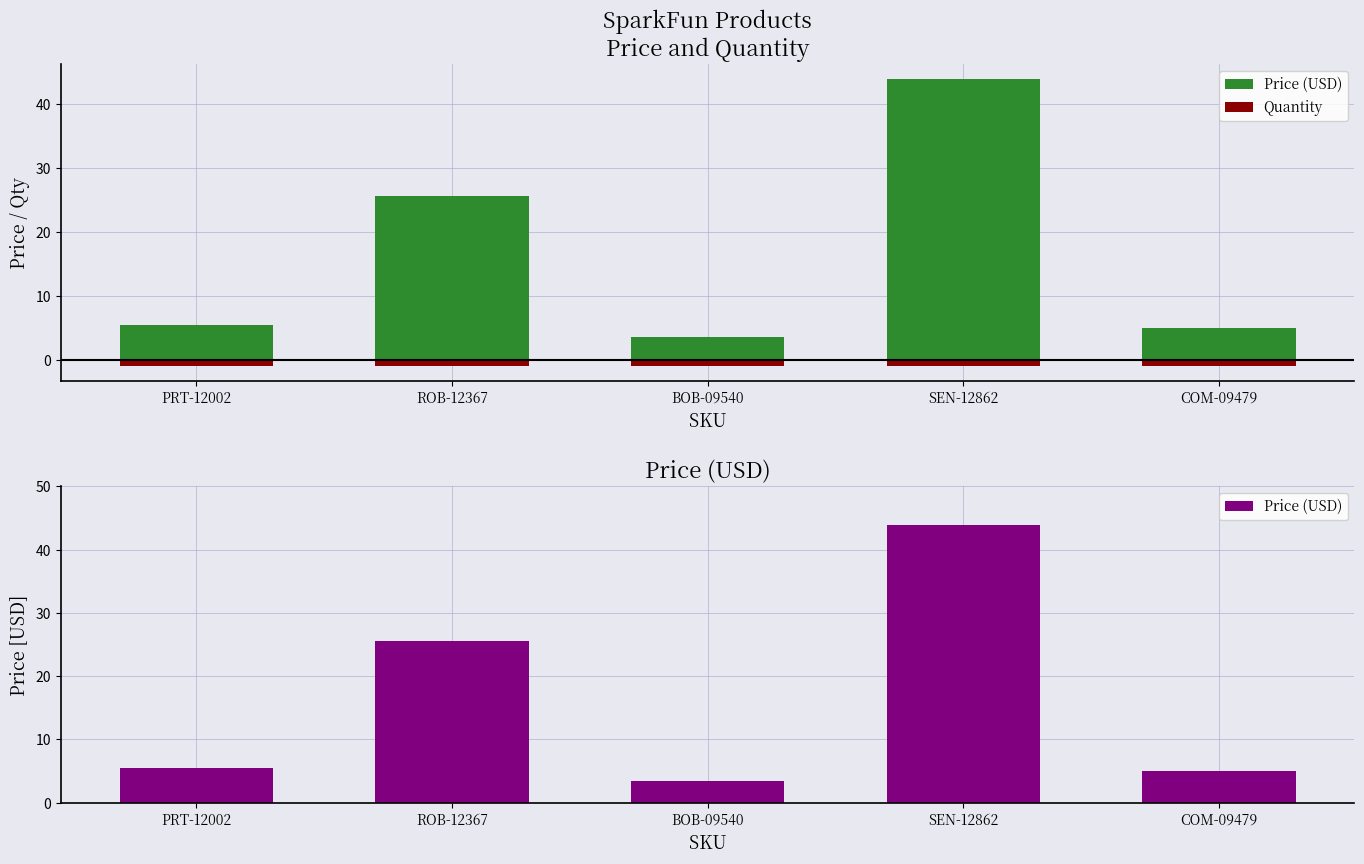

Where is Price (USD) nearest to the value 23?

ROB-12367